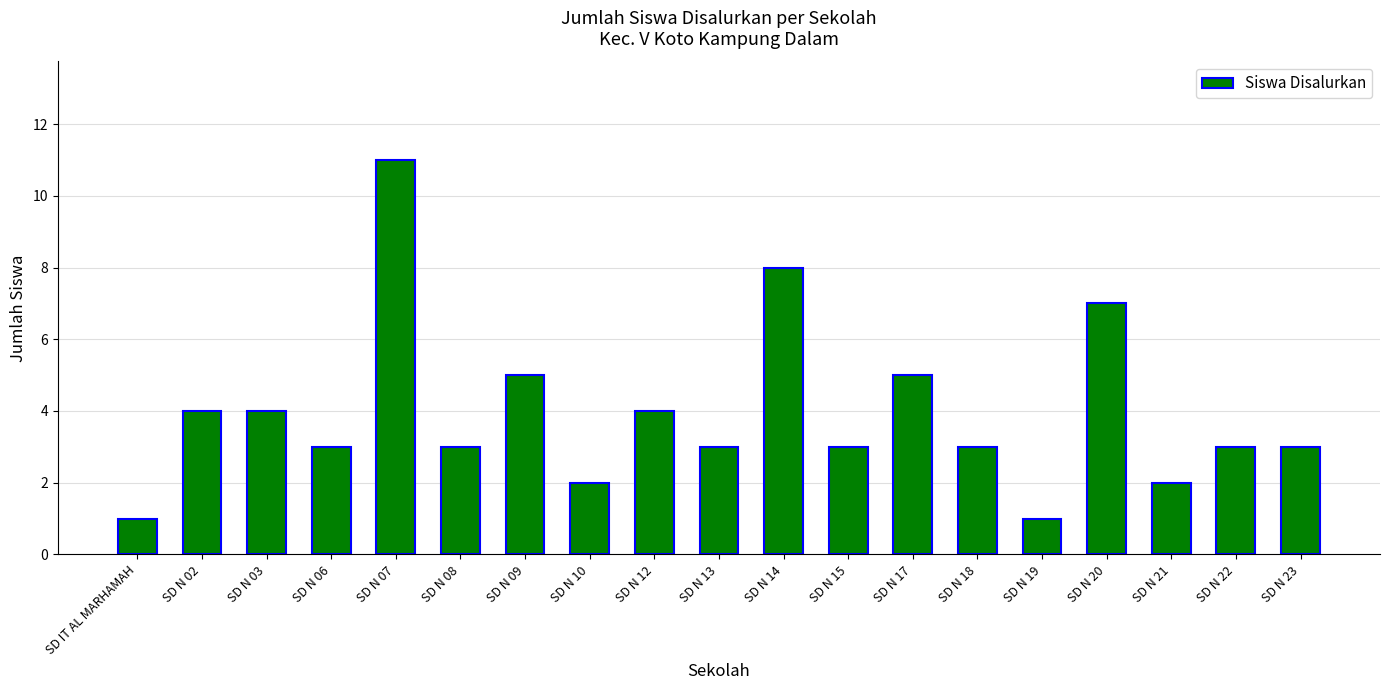

What value does the data have at SD N 20?

7